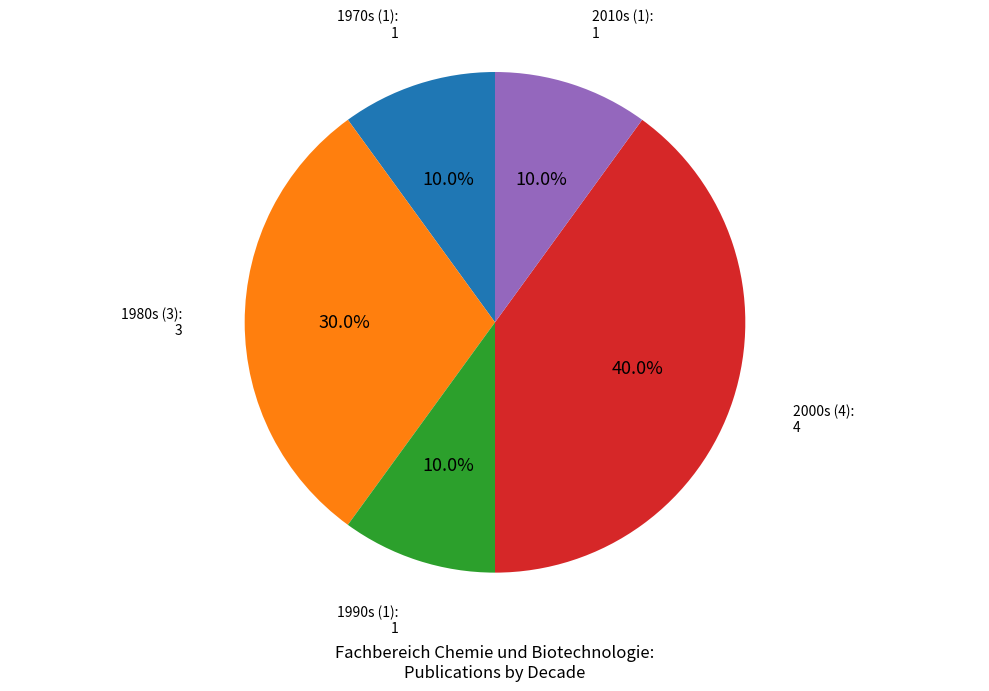

What percentage is NOT represented by 2010s (1)?

90.0%